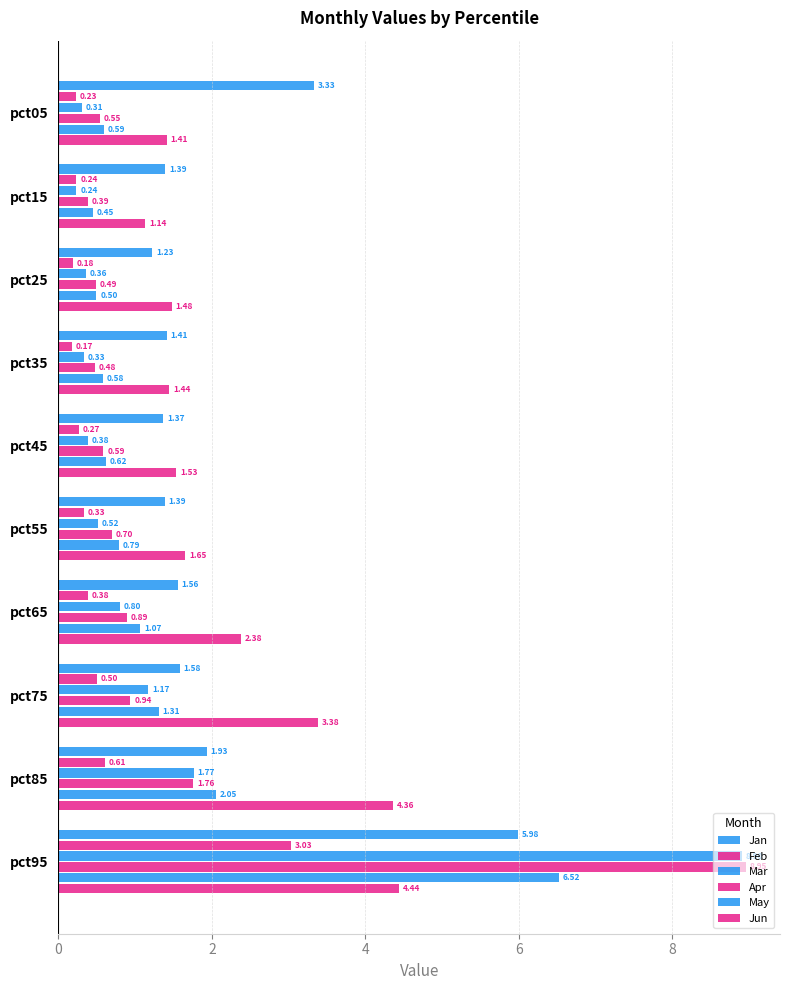

Reading left to right, what are all the values shown in this chart?

Jan: 3.3	1.4	1.2	1.4	1.4	1.4	1.6	1.6	1.9	6.0
Feb: 0.2	0.2	0.2	0.2	0.3	0.3	0.4	0.5	0.6	3.0
Mar: 0.3	0.2	0.4	0.3	0.4	0.5	0.8	1.2	1.8	8.9
Apr: 0.5	0.4	0.5	0.5	0.6	0.7	0.9	0.9	1.8	9.0
May: 0.6	0.5	0.5	0.6	0.6	0.8	1.1	1.3	2.1	6.5
Jun: 1.4	1.1	1.5	1.4	1.5	1.7	2.4	3.4	4.4	4.4